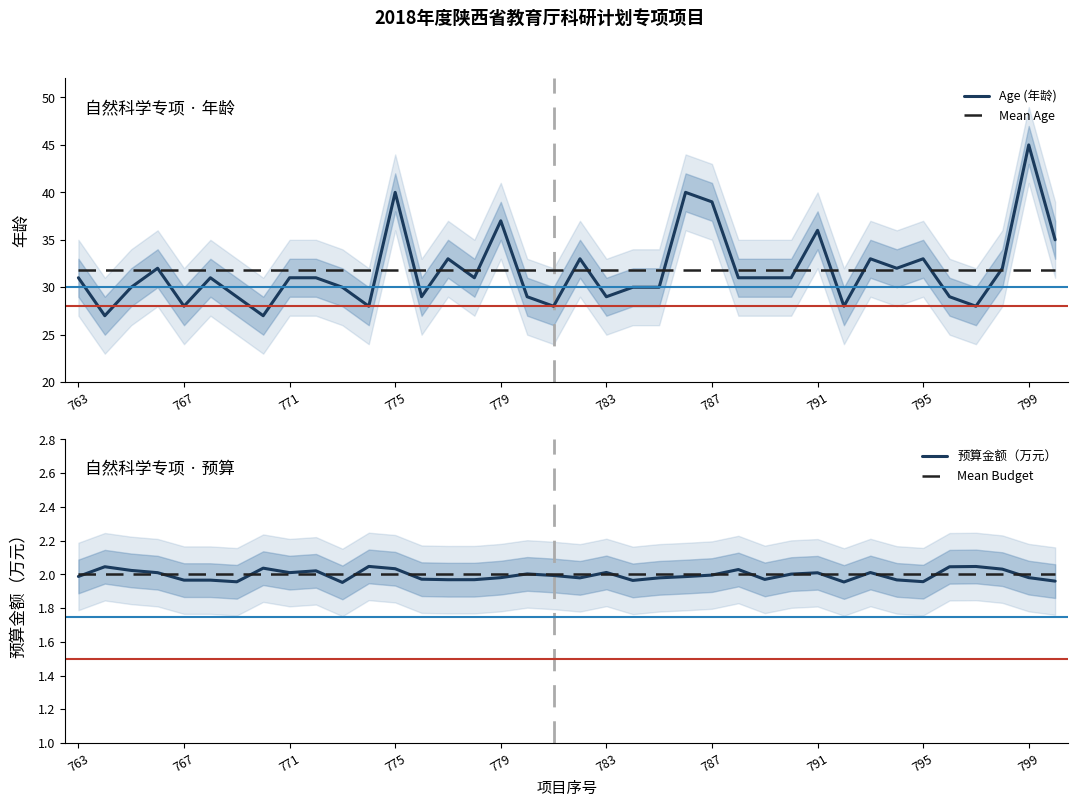

True or false: Mean Budget and Age (年龄) intersect in this chart.

False